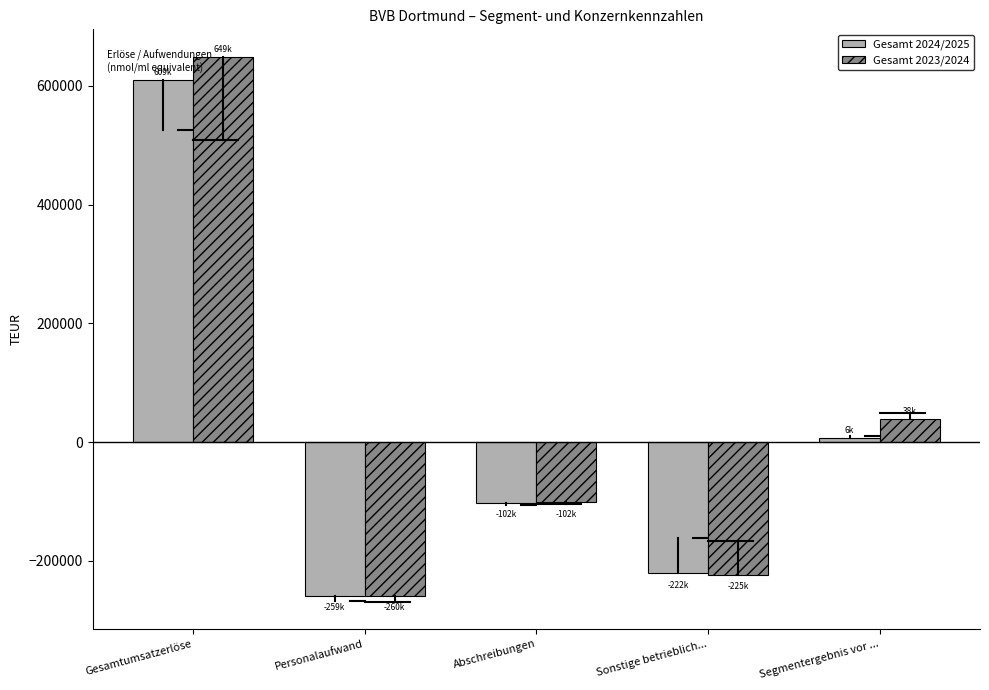

Reading left to right, what are all the values shown in this chart?

Gesamt 2024/2025: Gesamtumsatzerlöse=609835	Personalaufwand=-258573	Abschreibungen=-101921	Sonstige betrieblich...=-221092	Segmentergebnis vor ...=6720
Gesamt 2023/2024: Gesamtumsatzerlöse=649209	Personalaufwand=-259476	Abschreibungen=-101670	Sonstige betrieblich...=-224429	Segmentergebnis vor ...=38719